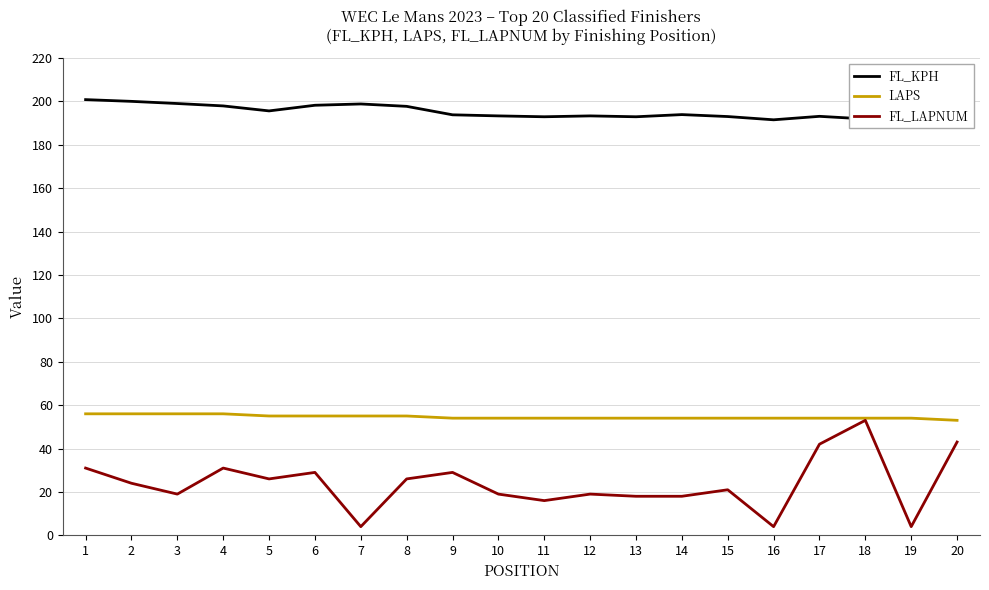

True or false: LAPS has a value of 89.7 at 3.

False